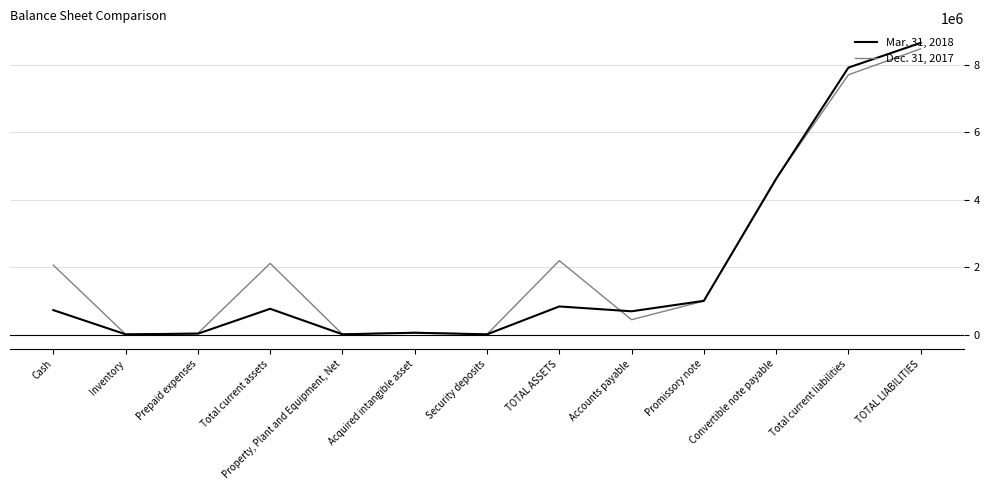

Which category has the highest value in the Dec. 31, 2017 series?

TOTAL LIABILITIES